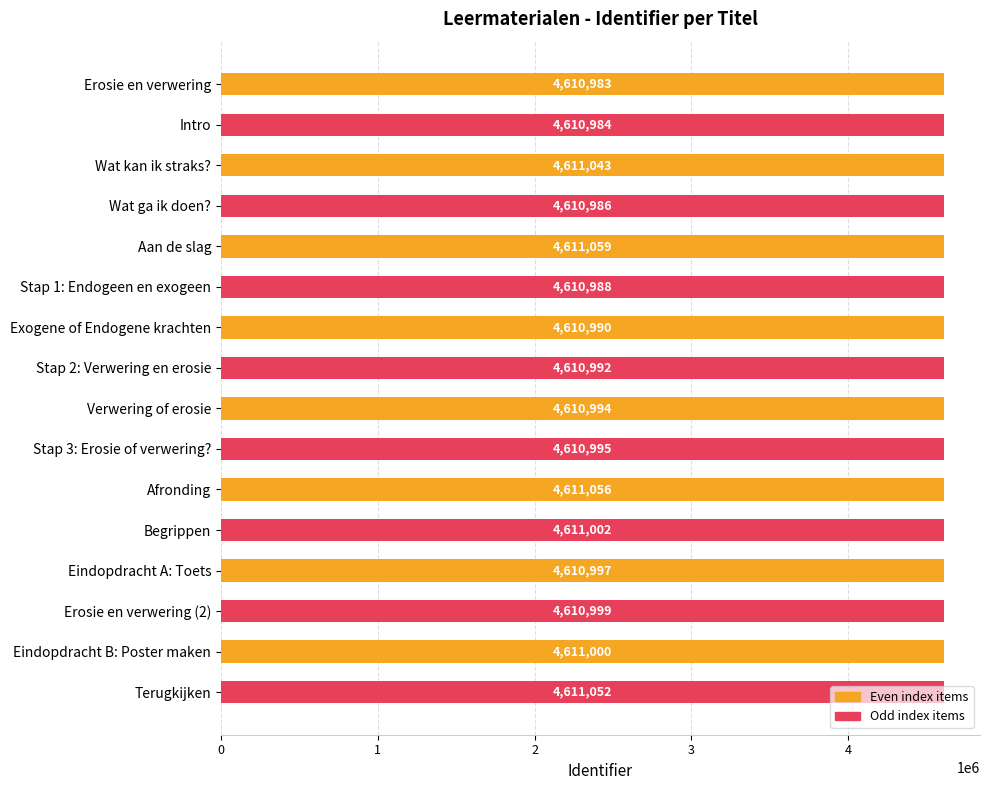

True or false: the data shows 4610995 at Stap 3: Erosie of verwering?.

True